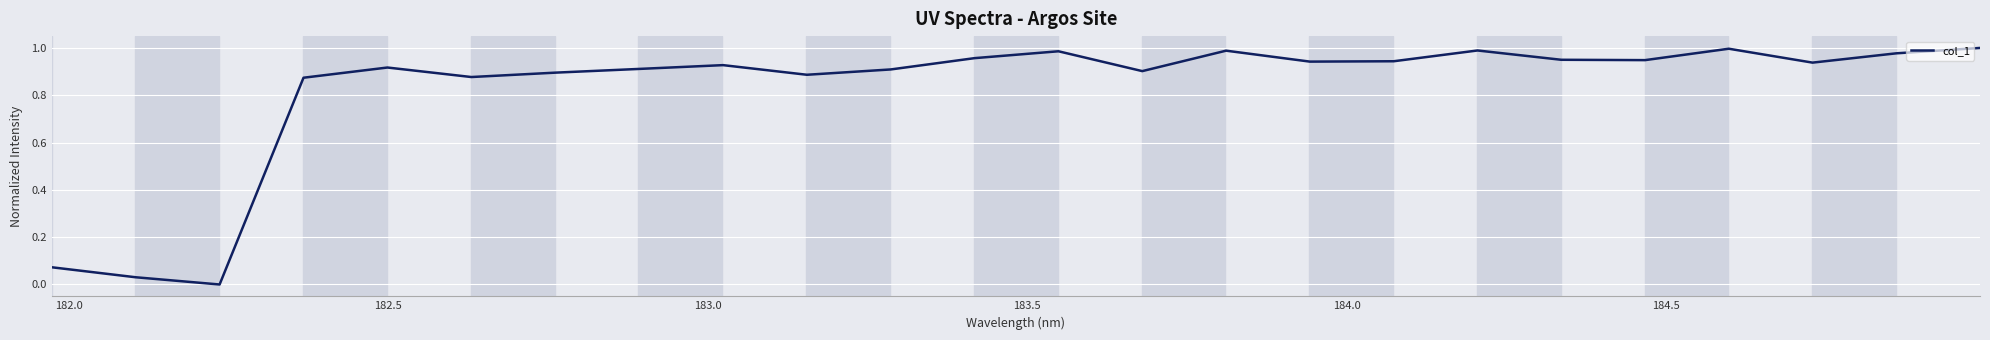

How many lines are shown in the chart?

1